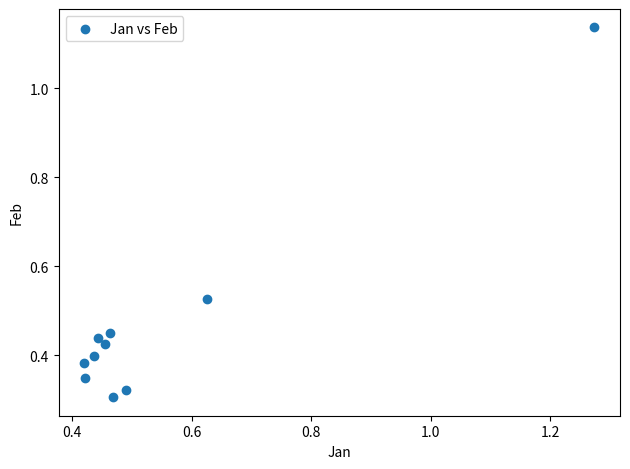

What is the range of Y values (max minus min)?

0.8